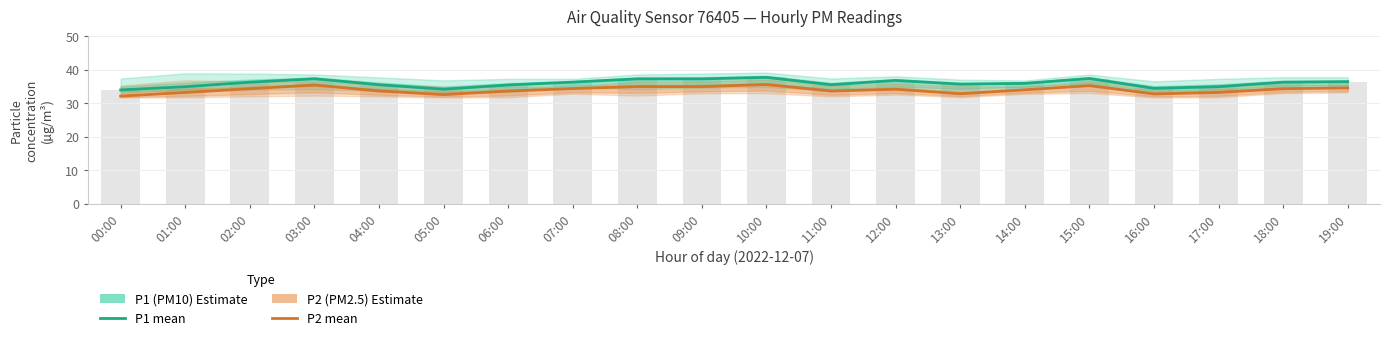

What is the sum of the P1 (PM10) values at 06:00 and 14:00?

71.3